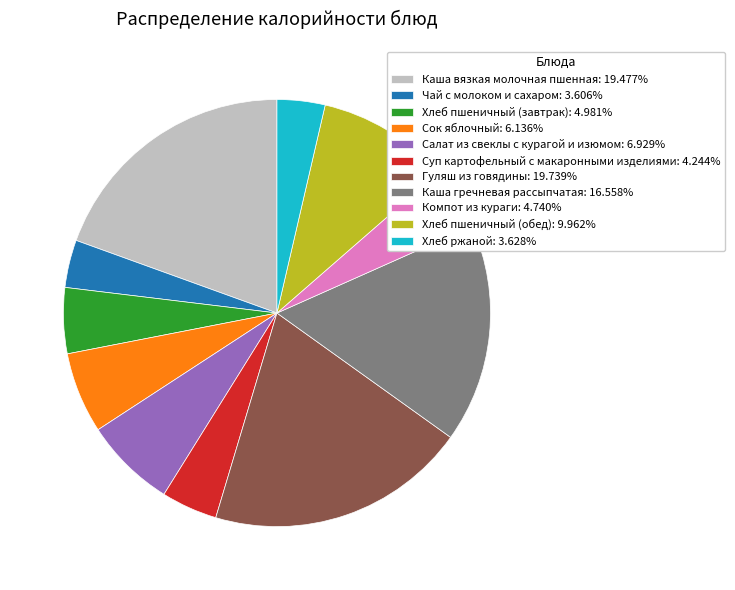

How many segments does this pie chart have?

11